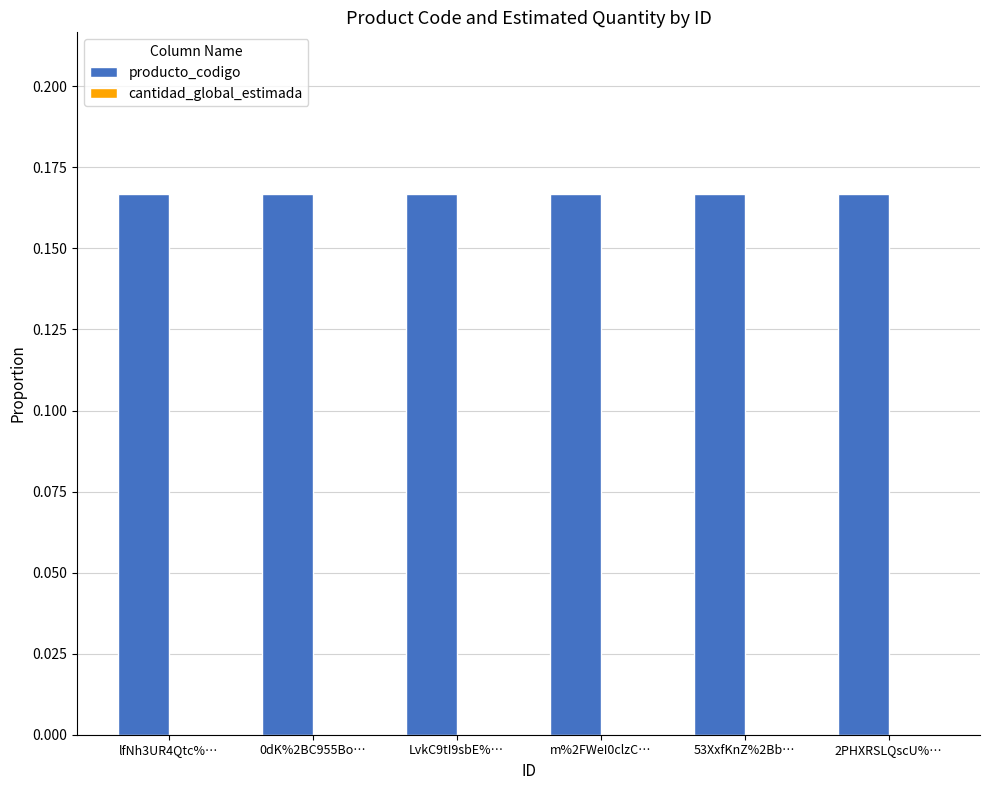

Is it true that producto_codigo equals 0.3 at 2PHXRSLQscU%…?

False